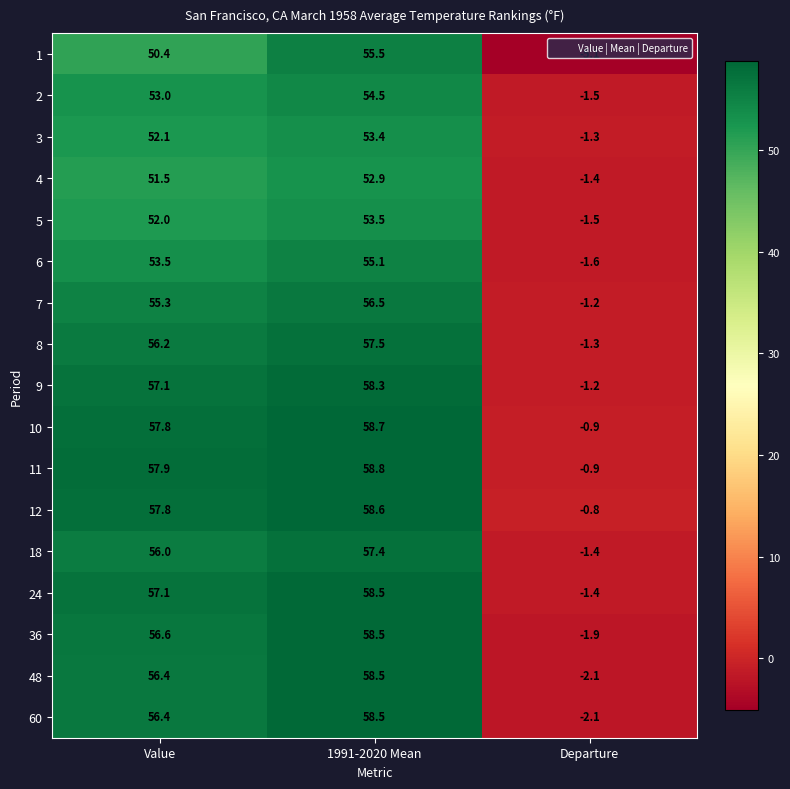

At which category is the sum across all series the highest?

1991-2020 Mean